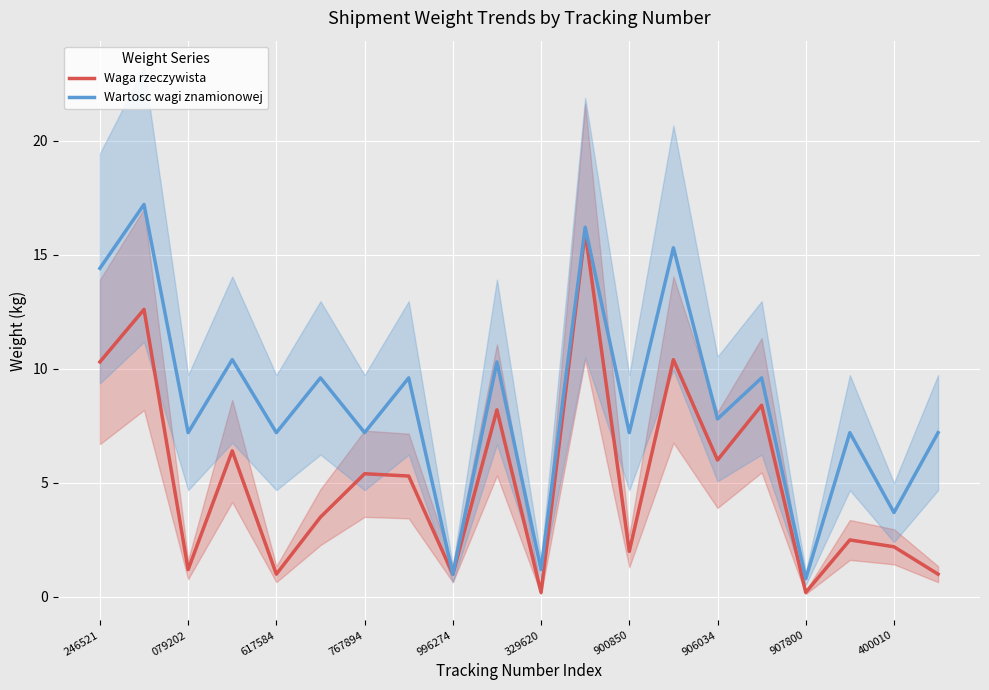

What is the label of the 18th point from the left?

17